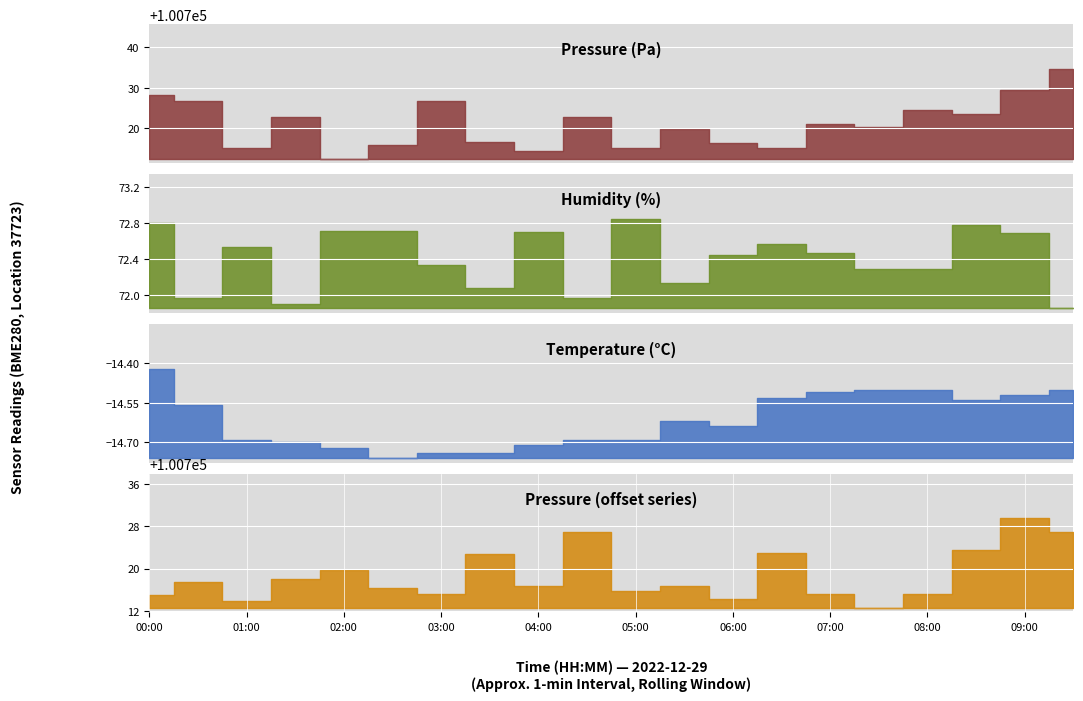

Where do pressure and pressure_offset first cross each other?

01:30 and 02:00